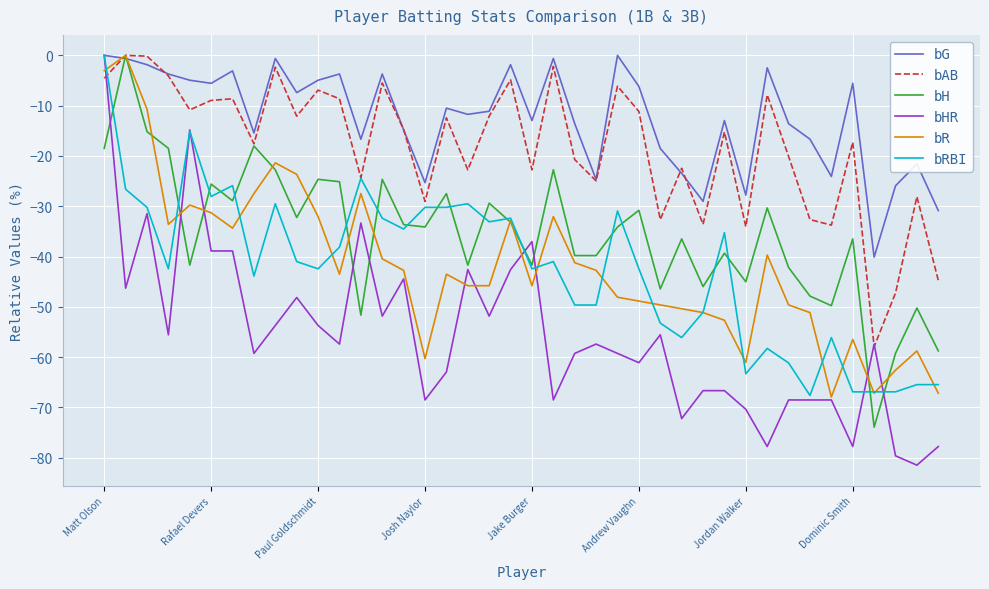

What is the lowest value of the bAB series?

-57.9